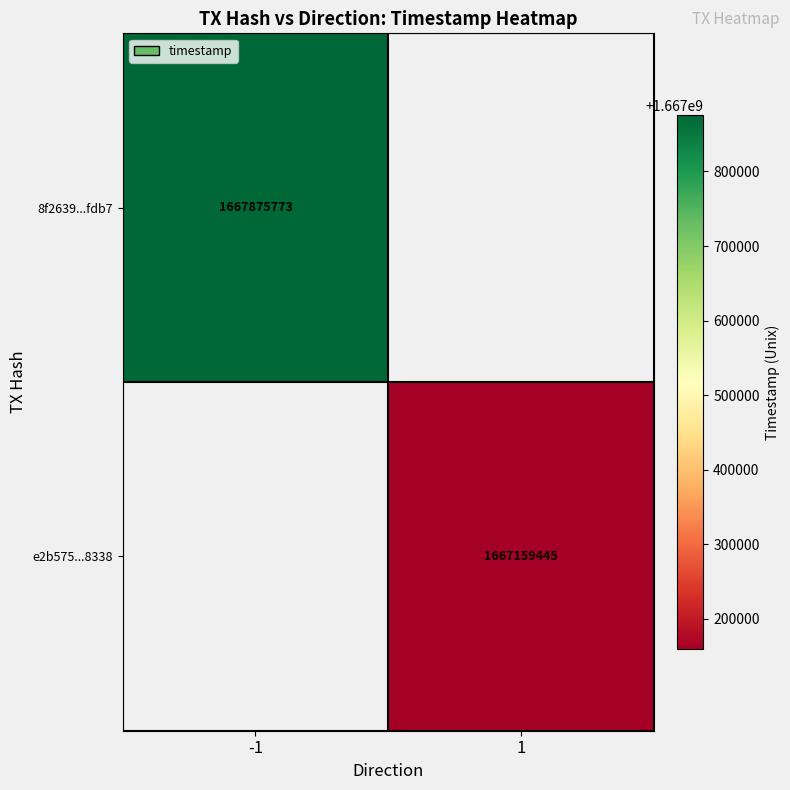

Is it true that 8f2639...fdb7 equals 2402718733 at -1?

False